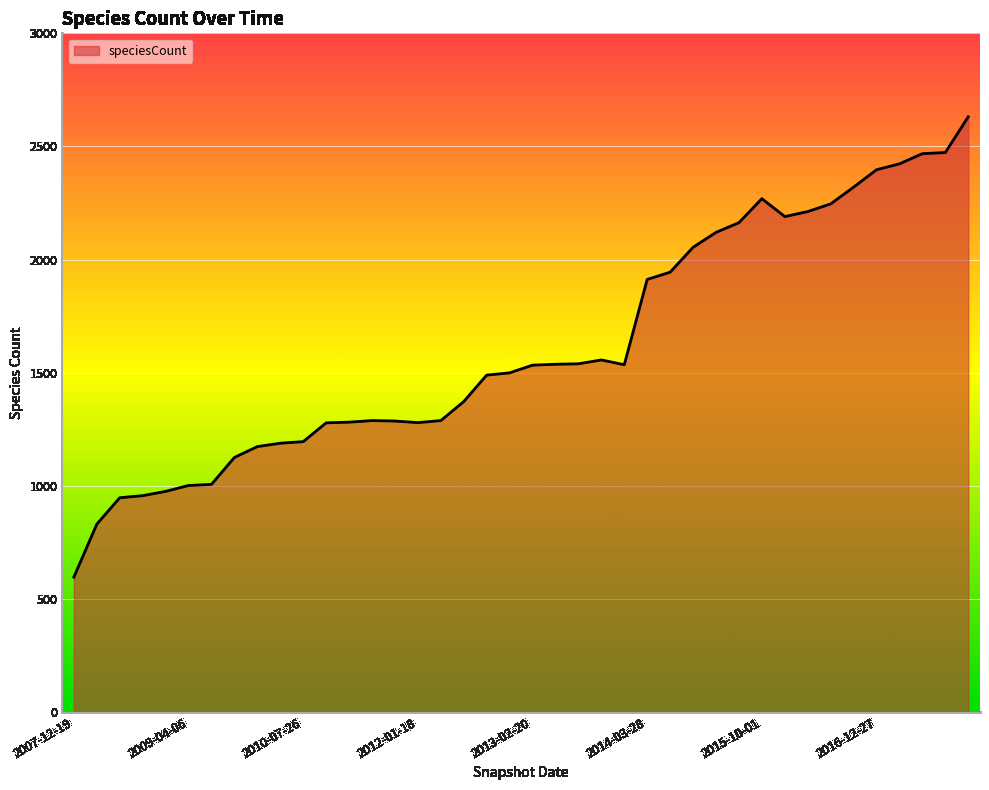

What is the difference between the maximum and minimum values?

2035